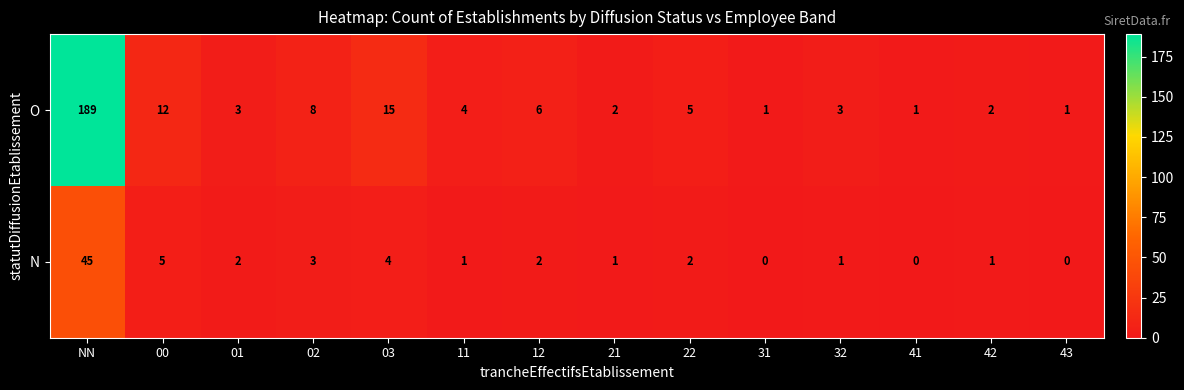

At which category does the chart reach its peak across all series?

NN